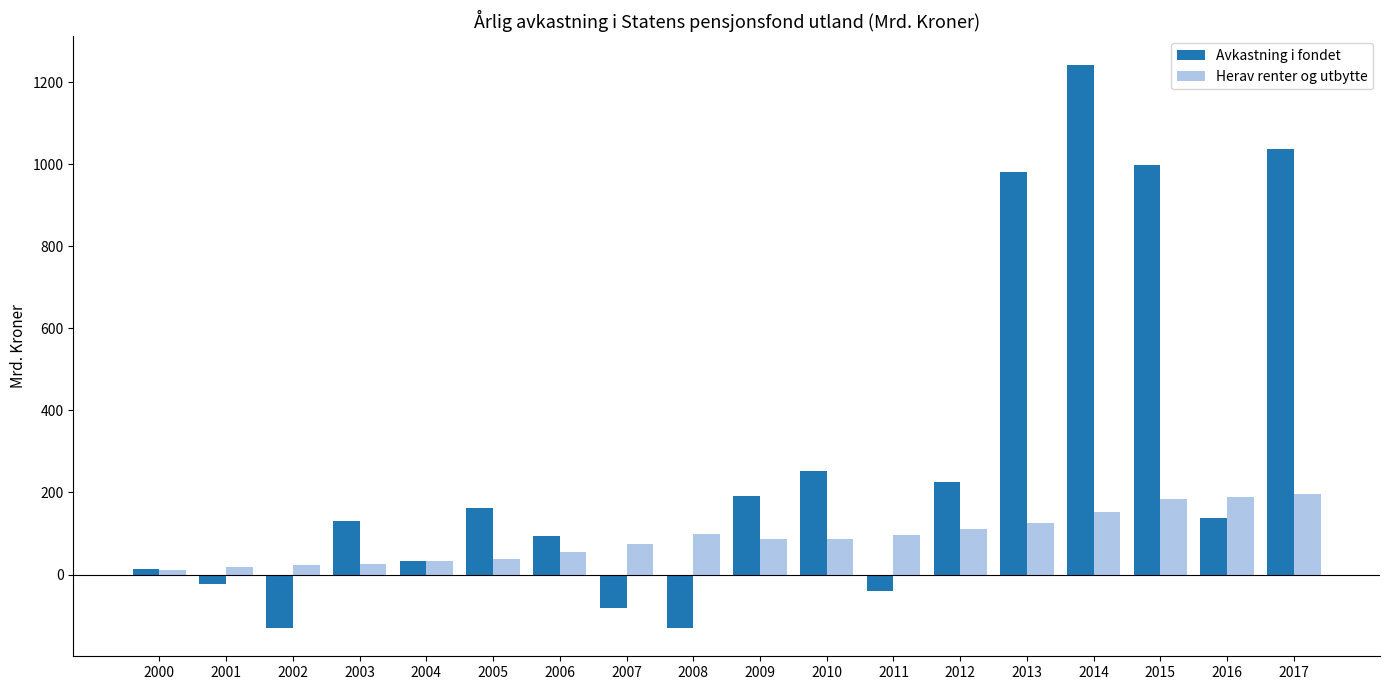

Is the value of Avkastning i fondet at 2006 greater than the value of Herav renter og utbytte at 2012?

No